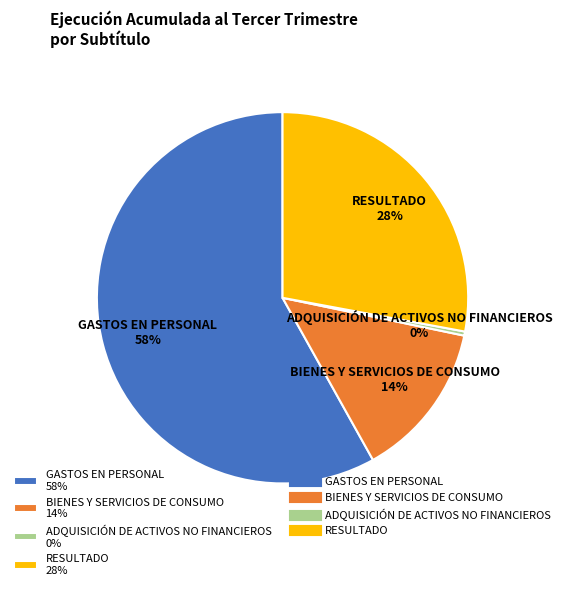

Which slice is the largest?

GASTOS EN PERSONAL